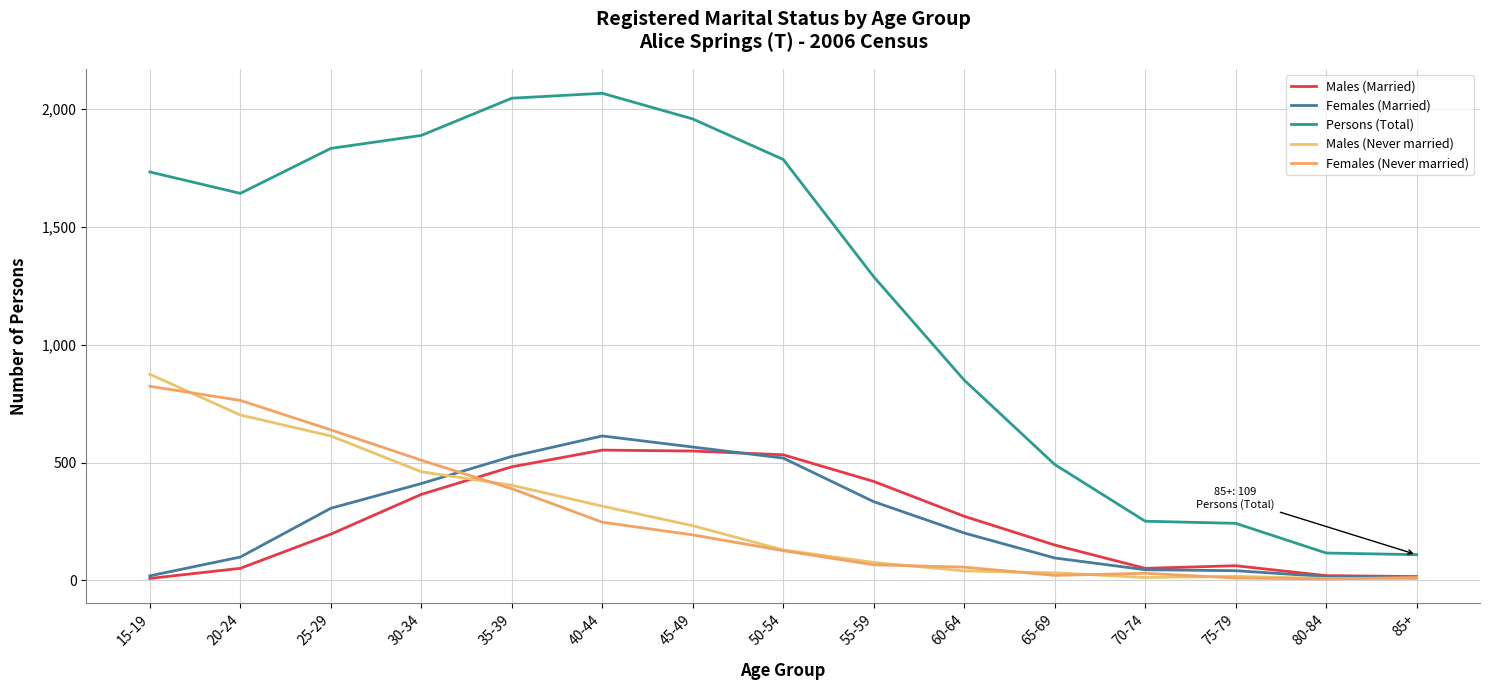

At which label does Persons (Total) first exceed 1643?

15-19